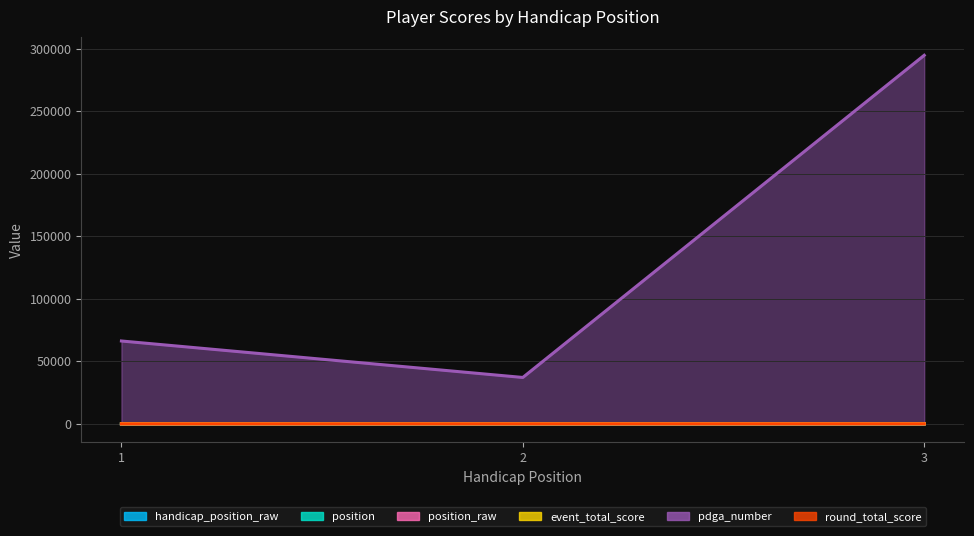

Read the handicap_position_raw value at 1.

1